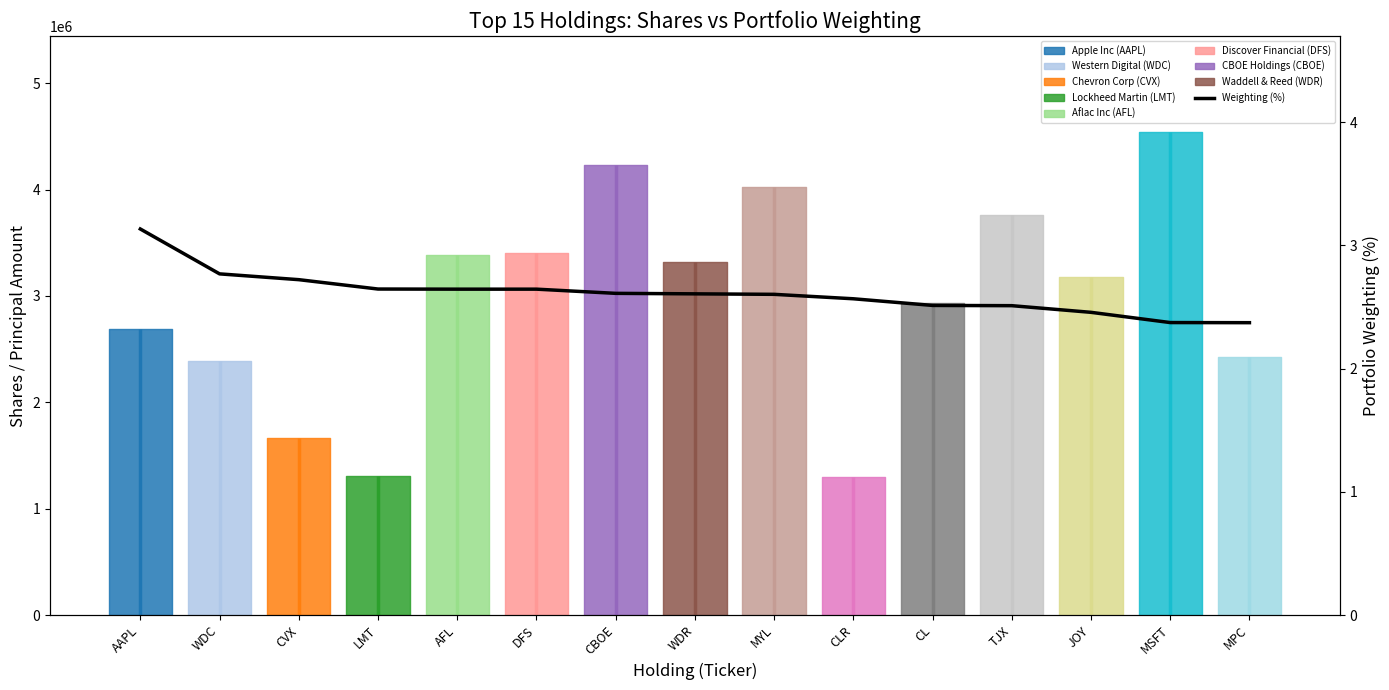

How many lines are shown in the chart?

1